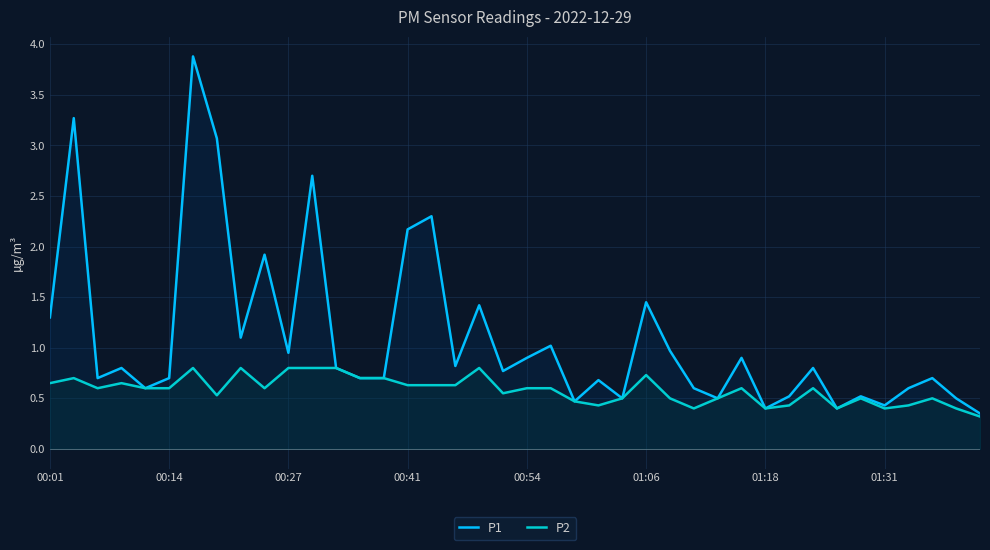

What is the total value across all series at 00:14?

1.3